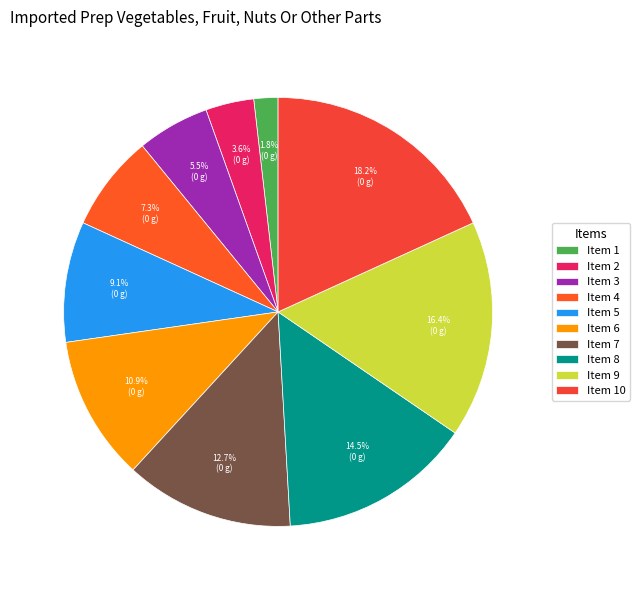

Rank the categories by value from highest to lowest.

Item 10, Item 9, Item 8, Item 7, Item 6, Item 5, Item 4, Item 3, Item 2, Item 1